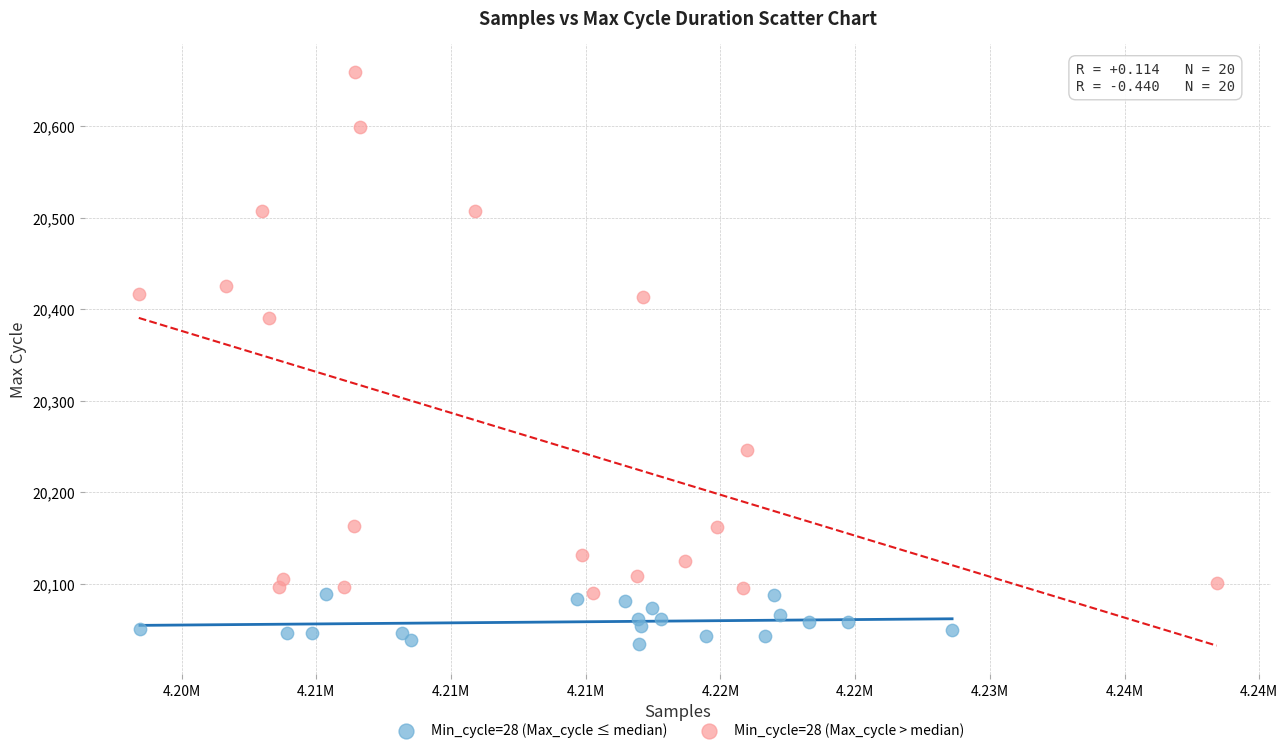

Which series has the largest Y range (max minus min)?

Min_cycle=28 (Max_cycle > median)